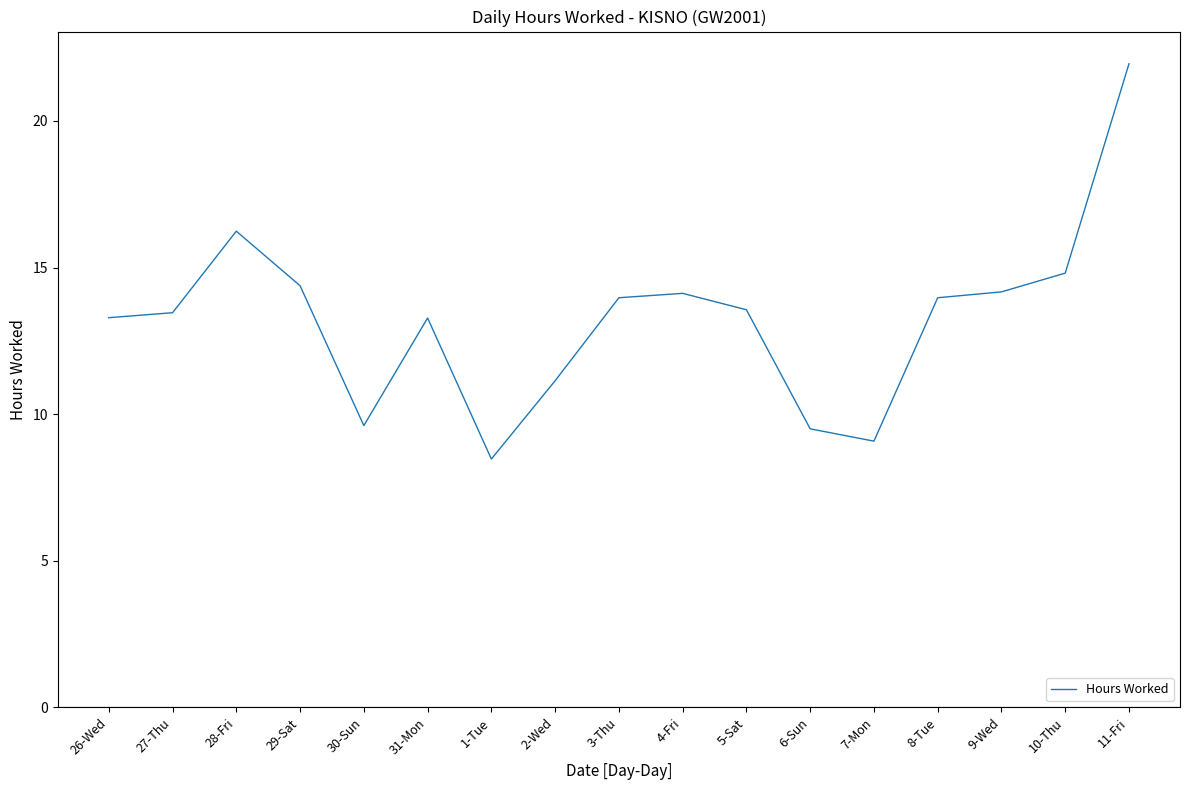

What position from the left is 3-Thu?

9